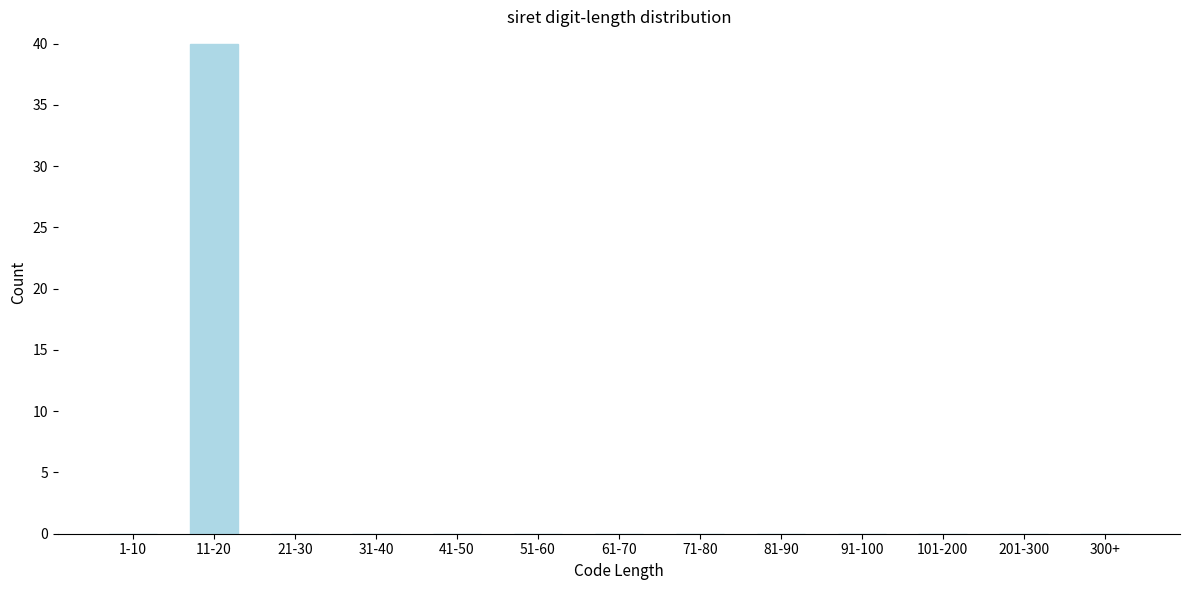

Reading left to right, transcribe all the data shown in this chart.

1-10=0	11-20=40	21-30=0	31-40=0	41-50=0	51-60=0	61-70=0	71-80=0	81-90=0	91-100=0	101-200=0	201-300=0	300+=0